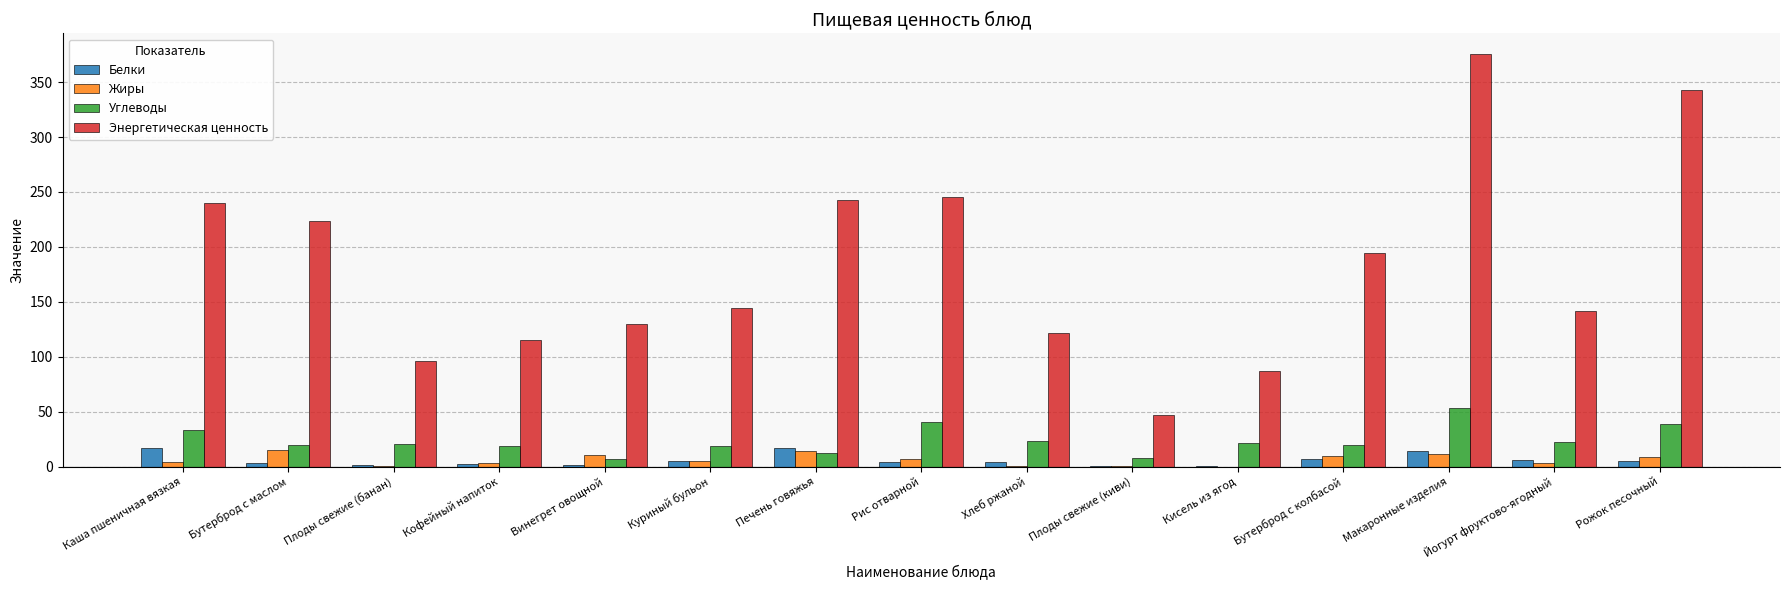

At which category does the chart reach its peak across all series?

Макаронные изделия